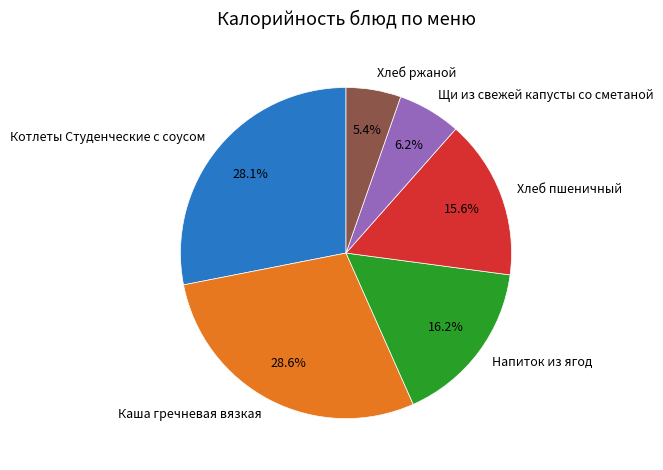

What is the smallest slice in the pie chart?

Хлеб ржаной